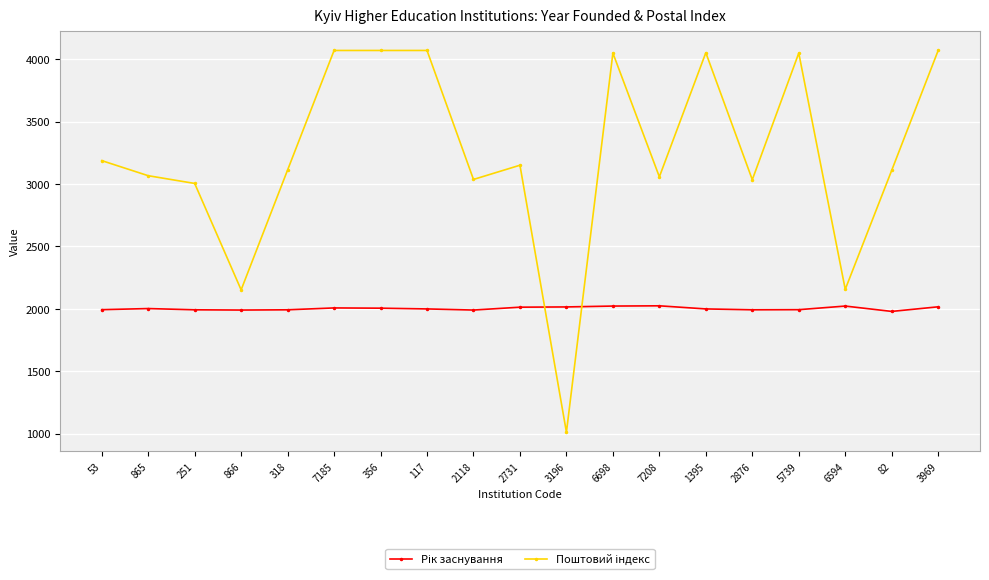

What is the label of the 17th point from the left?

6594